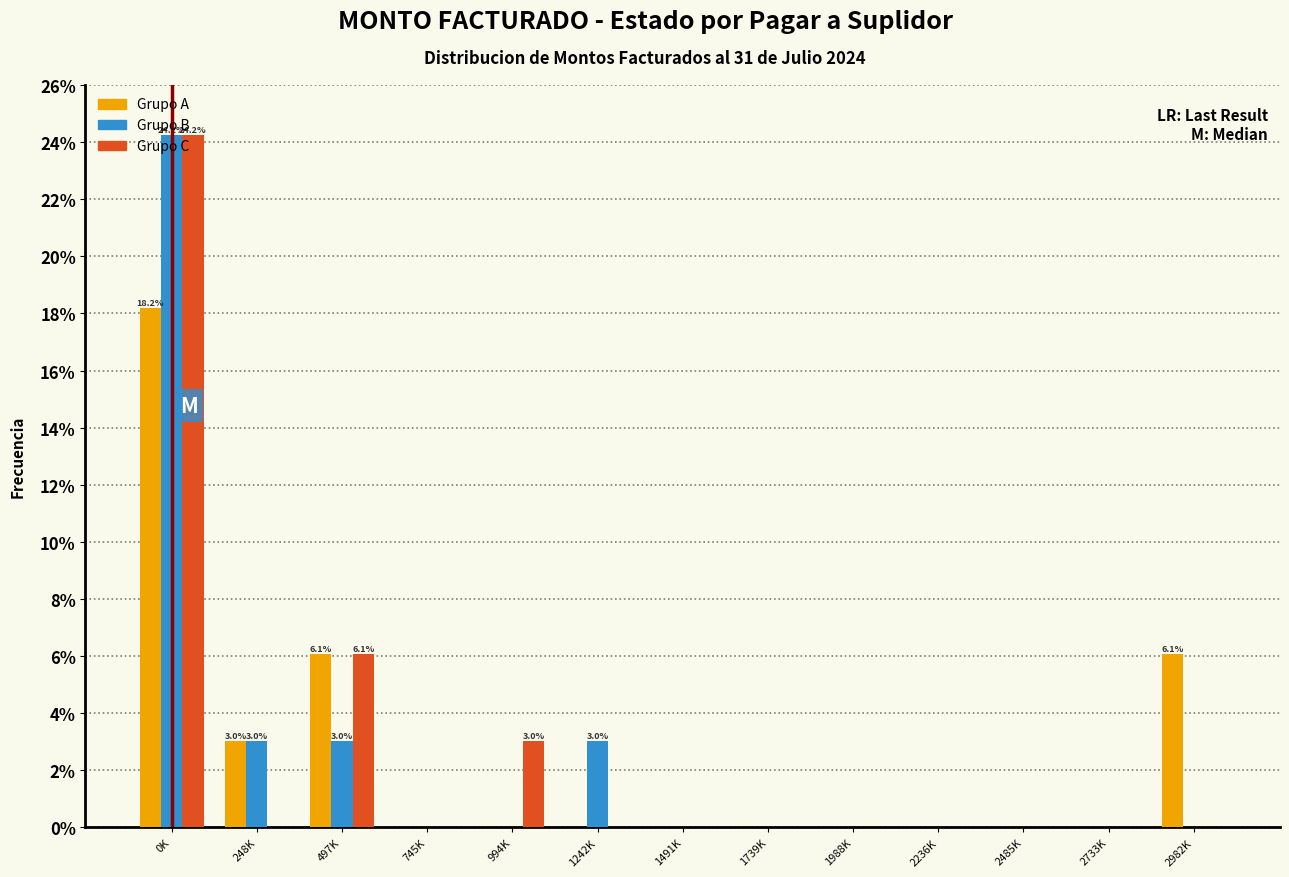

What is the sum of the Grupo A values at 248K and 2982K?

9.1